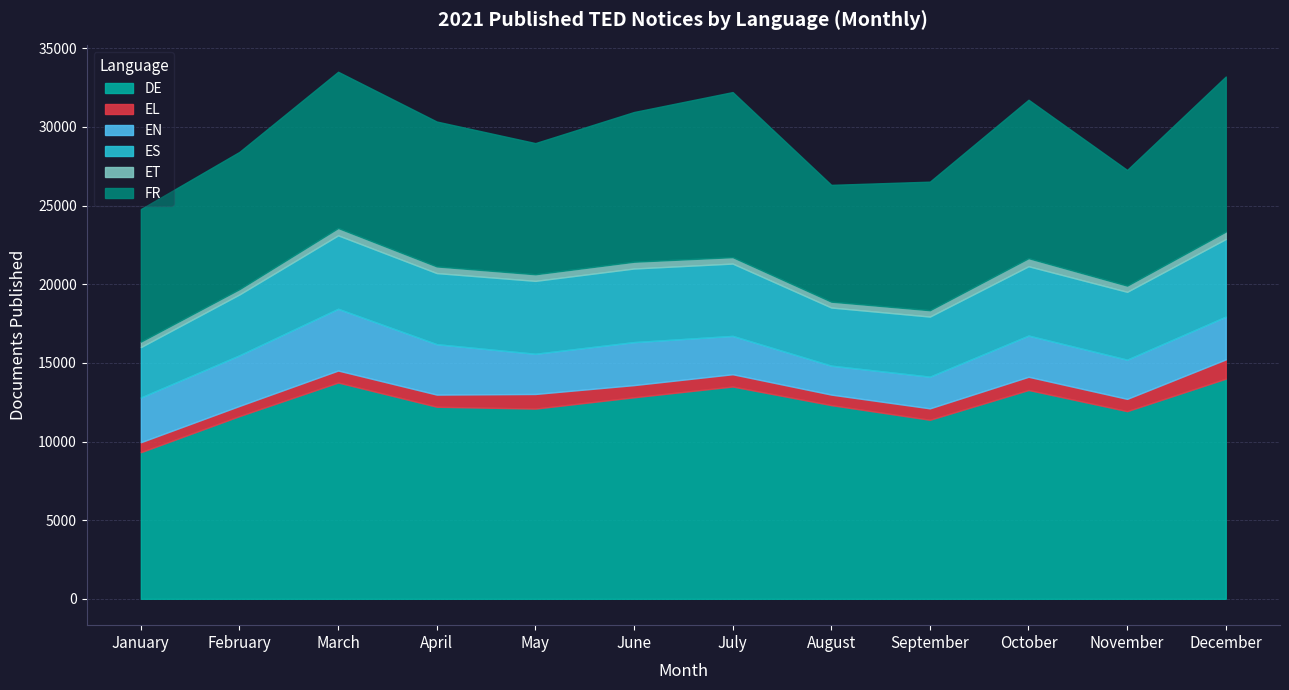

List the series in order of their peak value, highest first.

DE, FR, ES, EN, EL, ET